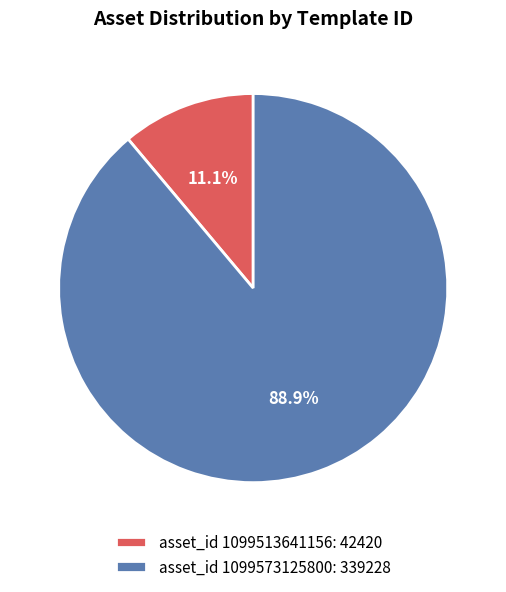

Approximately how many times larger is the value at asset_id 1099573125800: 339228 compared to asset_id 1099513641156: 42420?

8.0